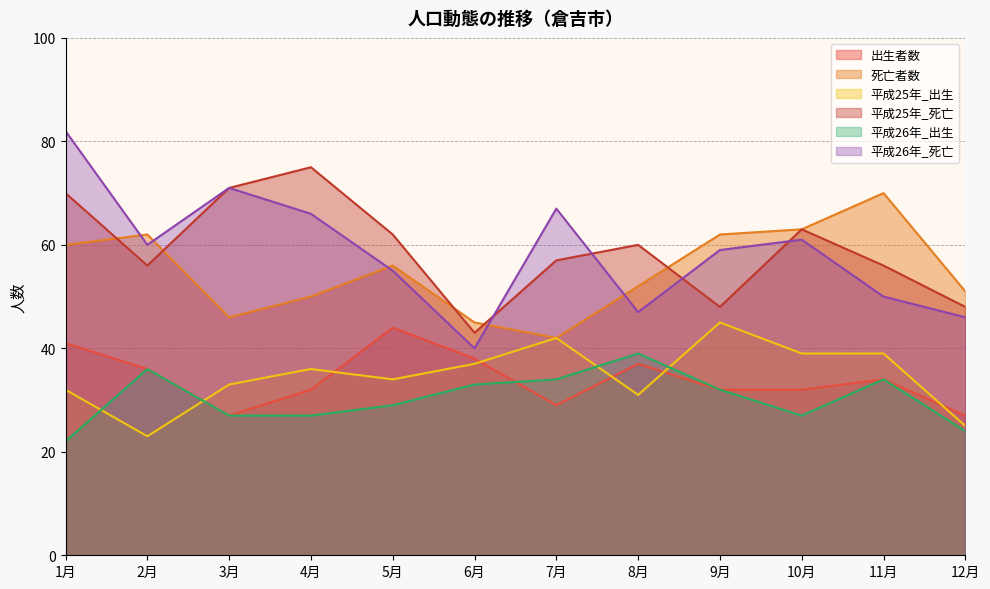

Reading right to left, list all the values displayed in this chart.

出生者数: 12月=27	11月=34	10月=32	9月=32	8月=37	7月=29	6月=38	5月=44	4月=32	3月=27	2月=36	1月=41
死亡者数: 12月=51	11月=70	10月=63	9月=62	8月=52	7月=42	6月=45	5月=56	4月=50	3月=46	2月=62	1月=60
平成25年_出生: 12月=25	11月=39	10月=39	9月=45	8月=31	7月=42	6月=37	5月=34	4月=36	3月=33	2月=23	1月=32
平成25年_死亡: 12月=48	11月=56	10月=63	9月=48	8月=60	7月=57	6月=43	5月=62	4月=75	3月=71	2月=56	1月=70
平成26年_出生: 12月=24	11月=34	10月=27	9月=32	8月=39	7月=34	6月=33	5月=29	4月=27	3月=27	2月=36	1月=22
平成26年_死亡: 12月=46	11月=50	10月=61	9月=59	8月=47	7月=67	6月=40	5月=55	4月=66	3月=71	2月=60	1月=82